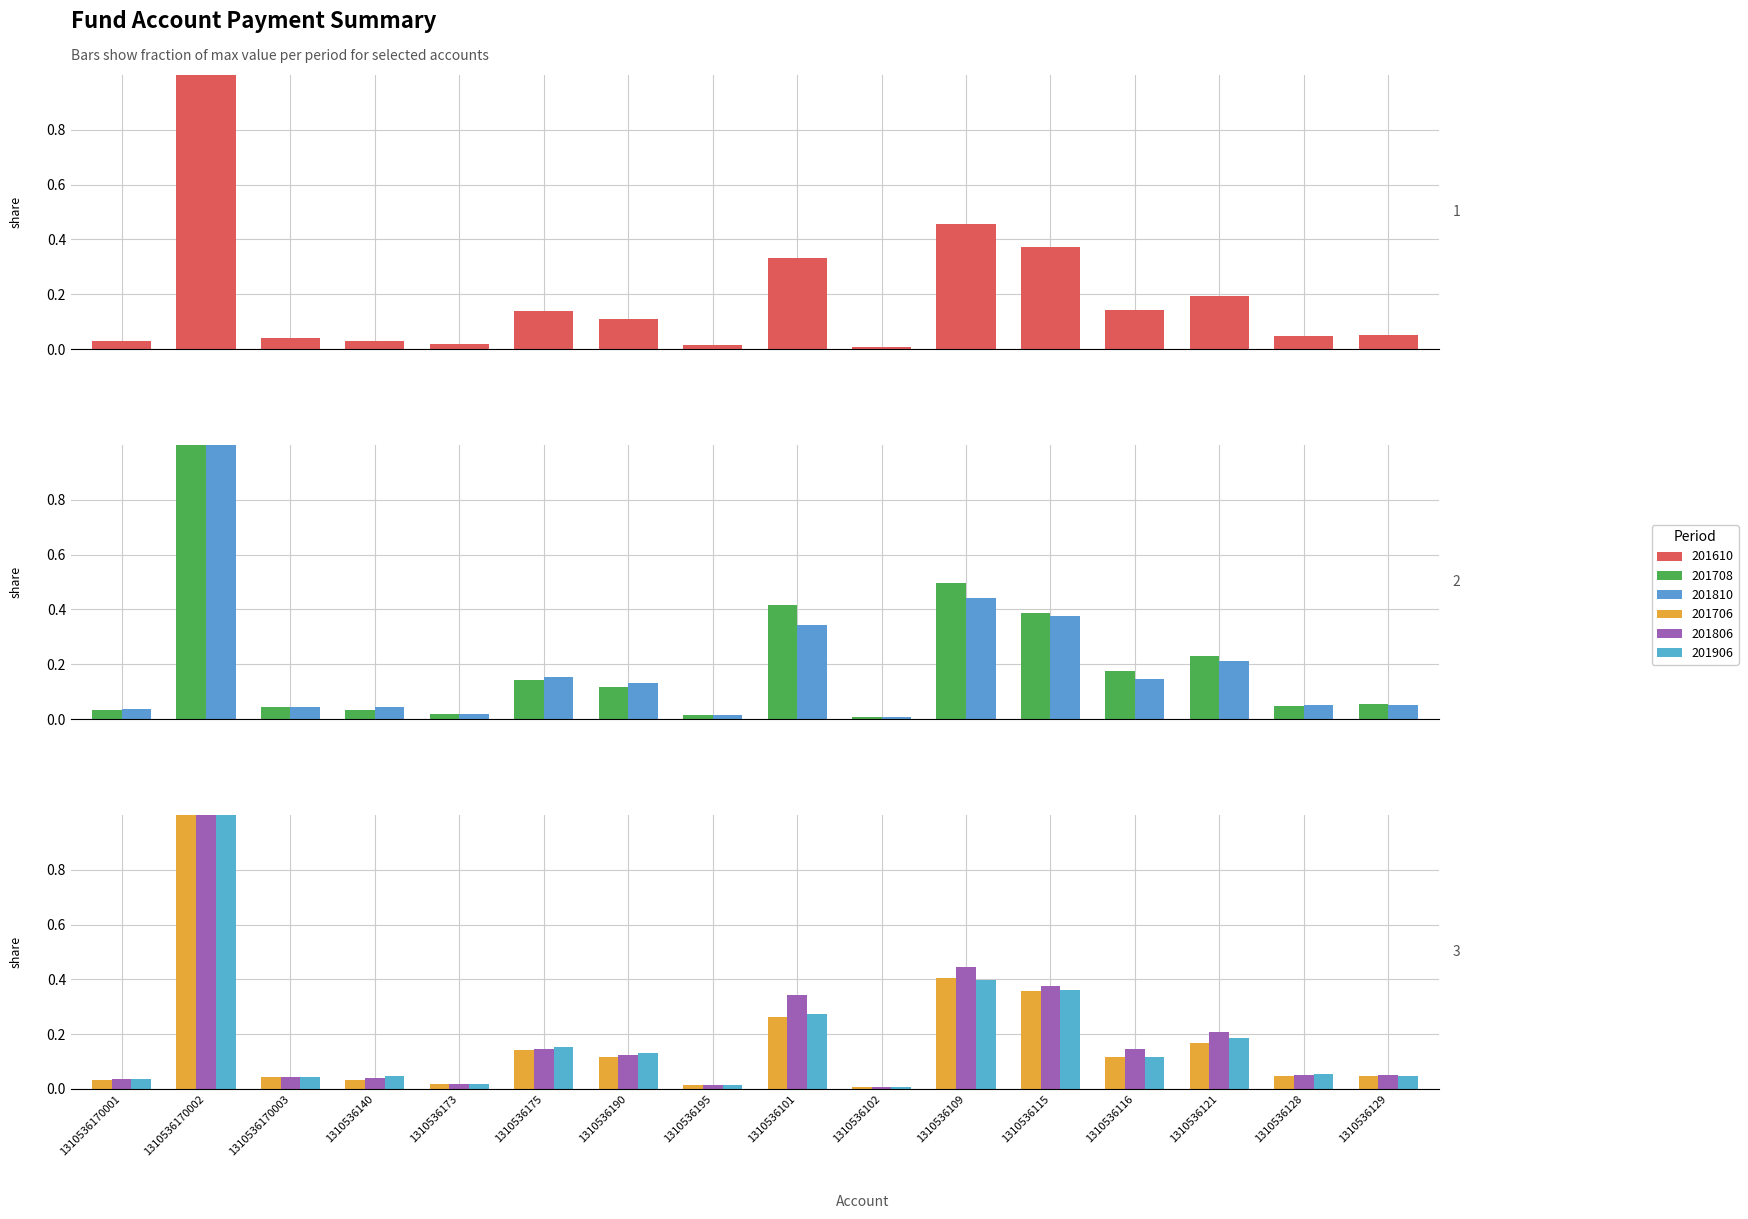

What is the sum of the 201708 values at 1310536101 and 1310536115?

0.8